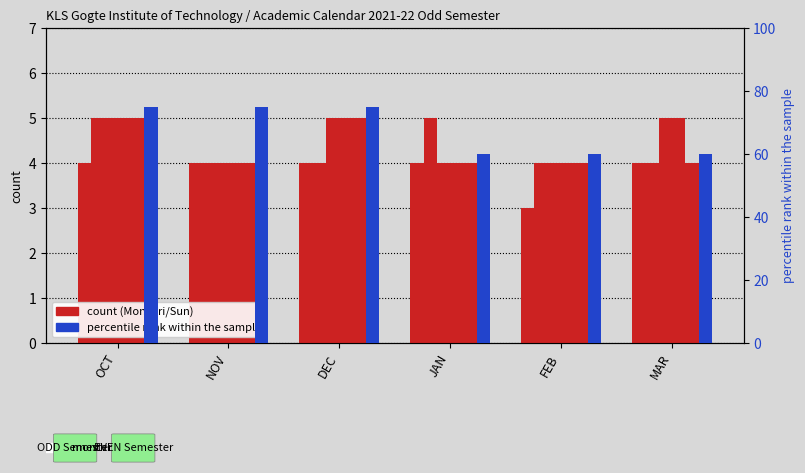

What is the value of the Tuesday bar at the 2nd from the left?

4